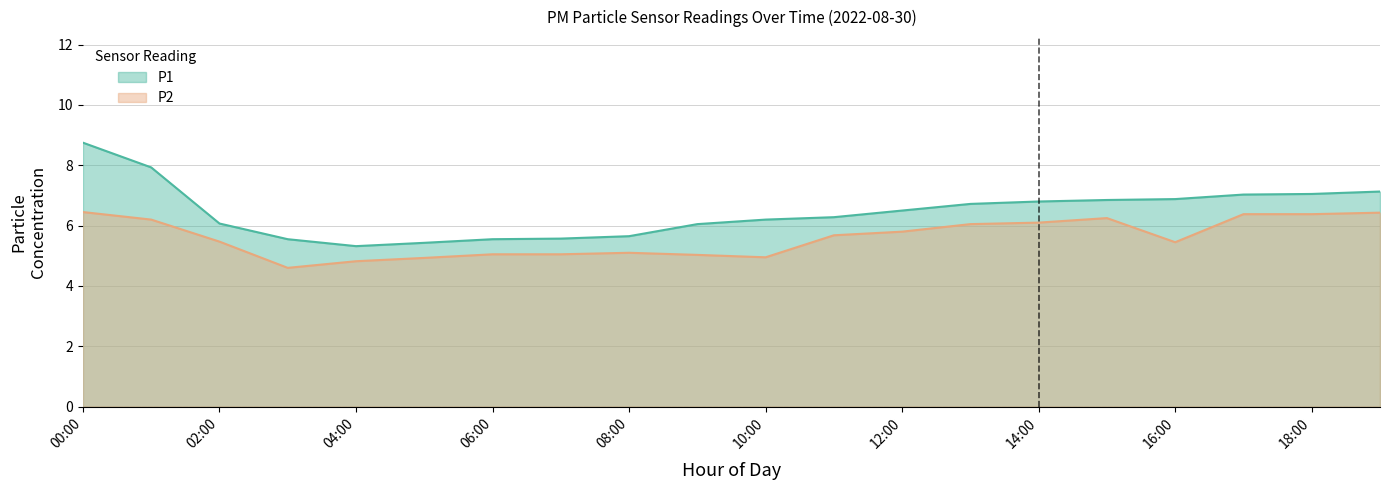

What is the label of the 18th point from the right?

02:00